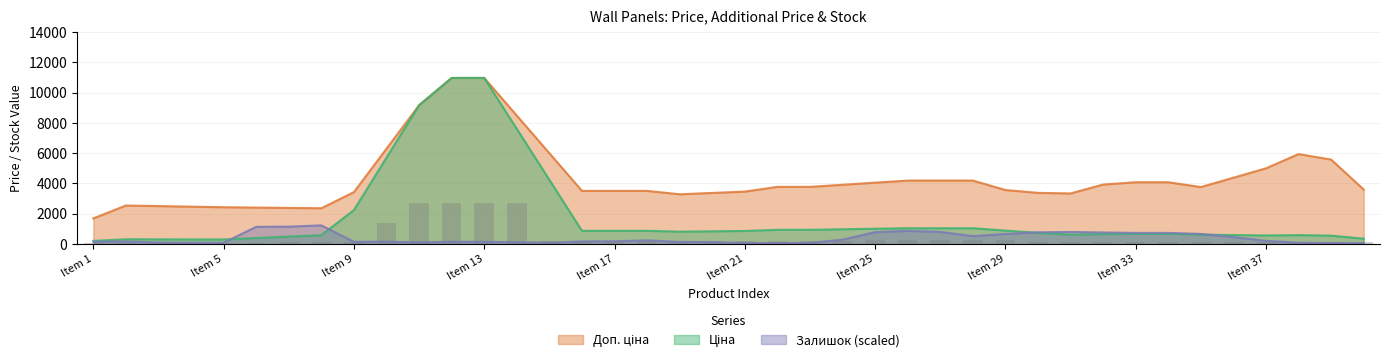

Read the Залишок value at 7.

14.0